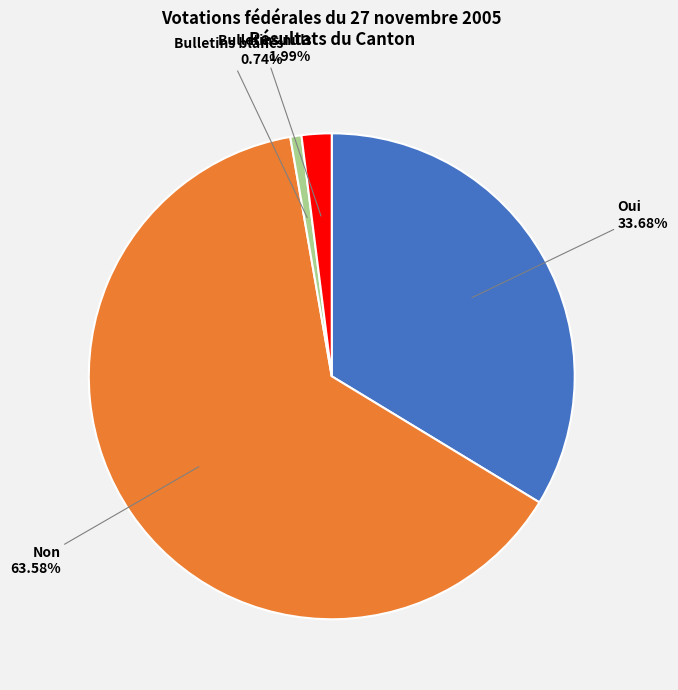

Which slice is the smallest?

Bulletins blancs